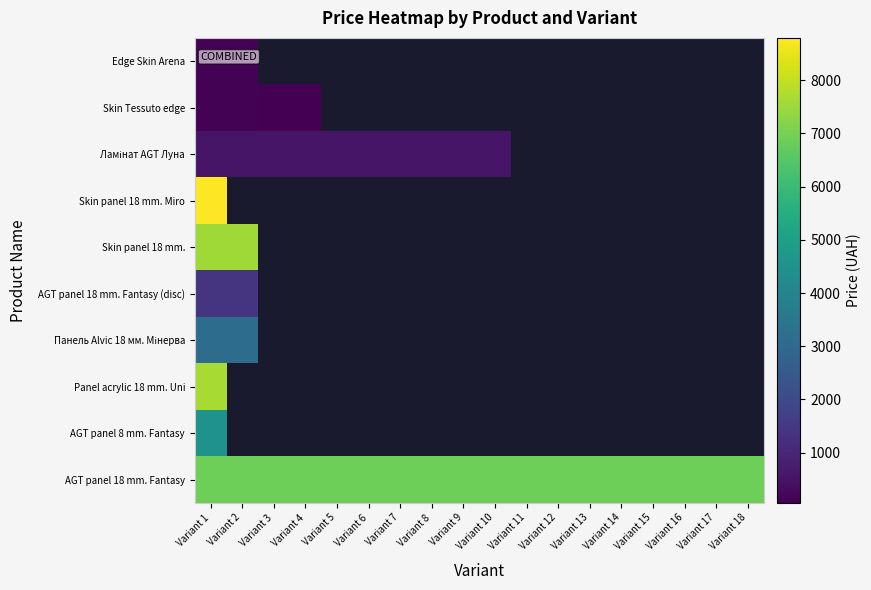

At which label does AGT panel 18 mm. Fantasy (disc) reach its minimum?

Variant 1